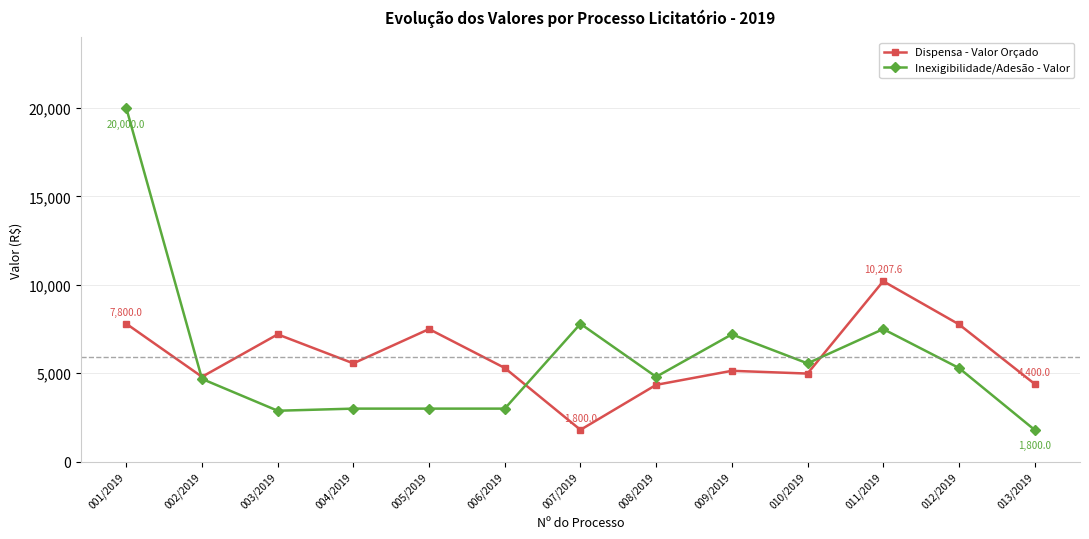

What is the difference between the maximum and minimum values in the Dispensa - Valor Orçado series?

8407.6